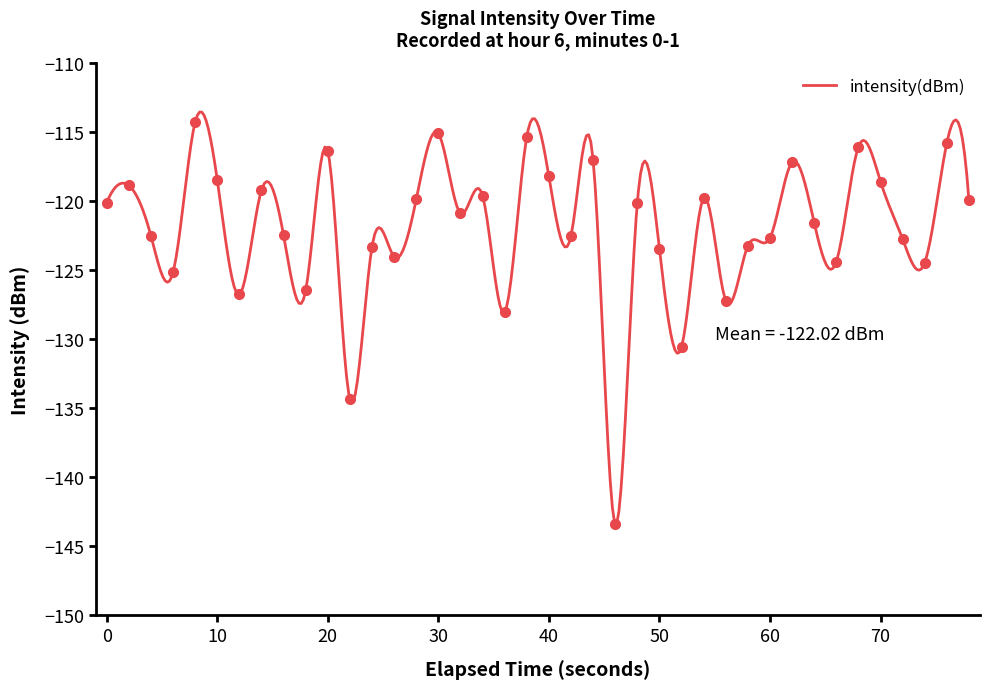

What is the sum of all values?

-4880.9